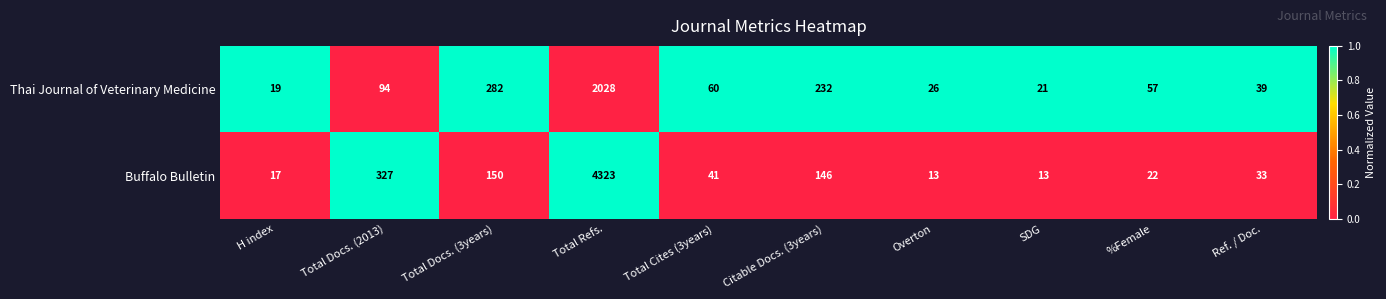

What is the difference between the maximum and minimum values in the Buffalo Bulletin series?

4310